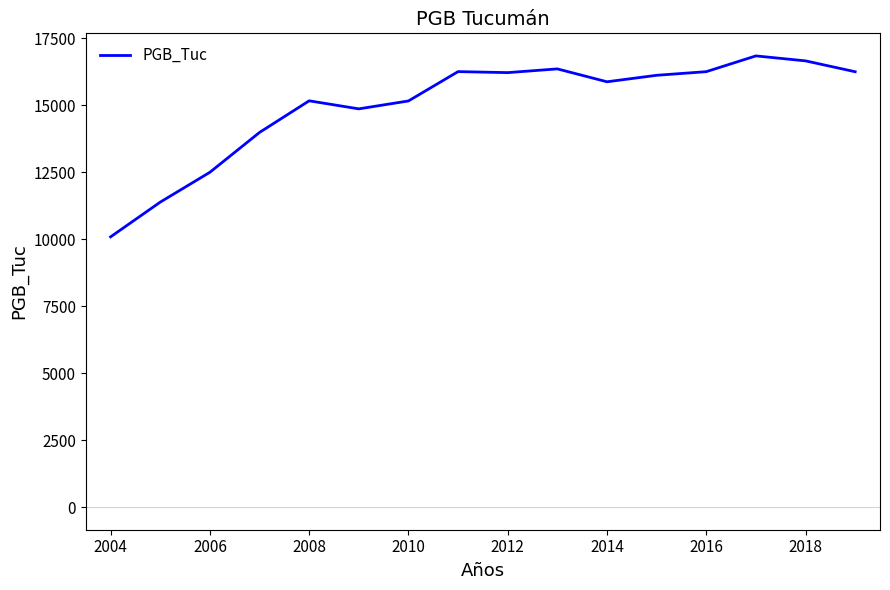

What is the difference between the maximum and minimum values?

6756.4